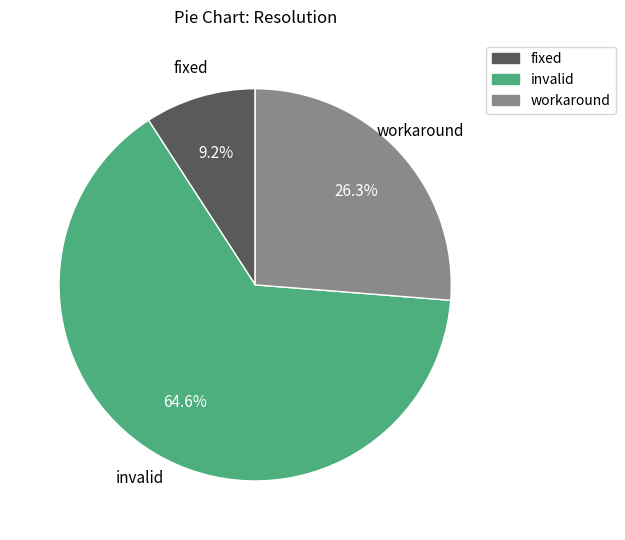

To the nearest percent, what is the difference between the largest and smallest slice percentages?

55%